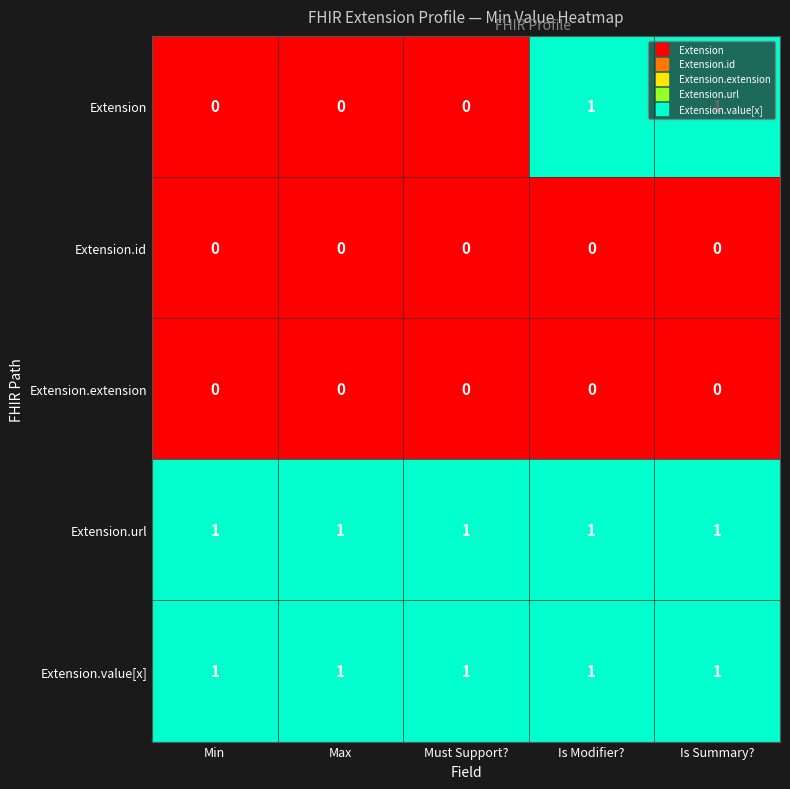

Which series has the widest spread of values?

Extension